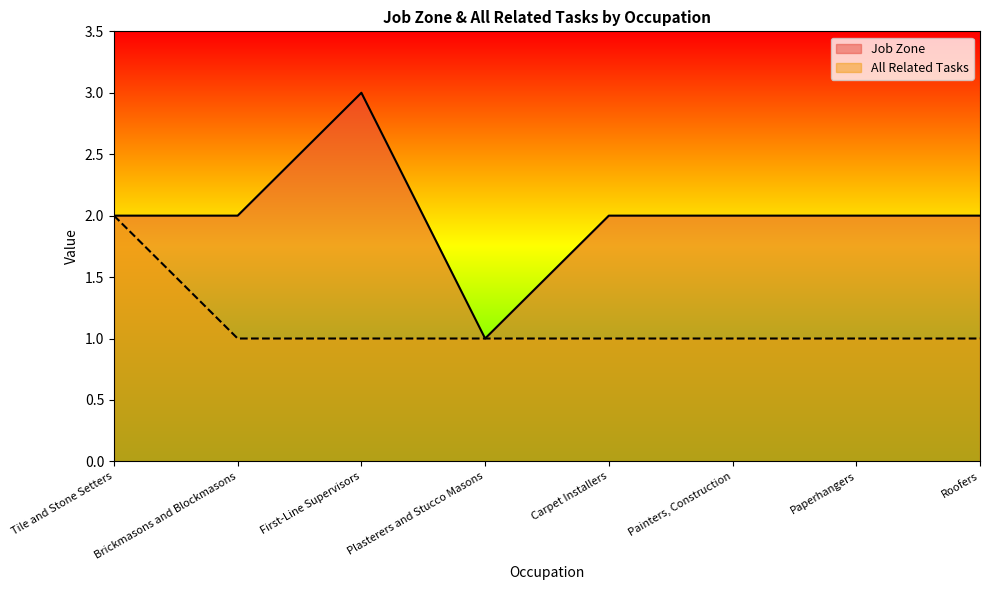

What are all the series names shown in the legend?

Job Zone, All Related Tasks